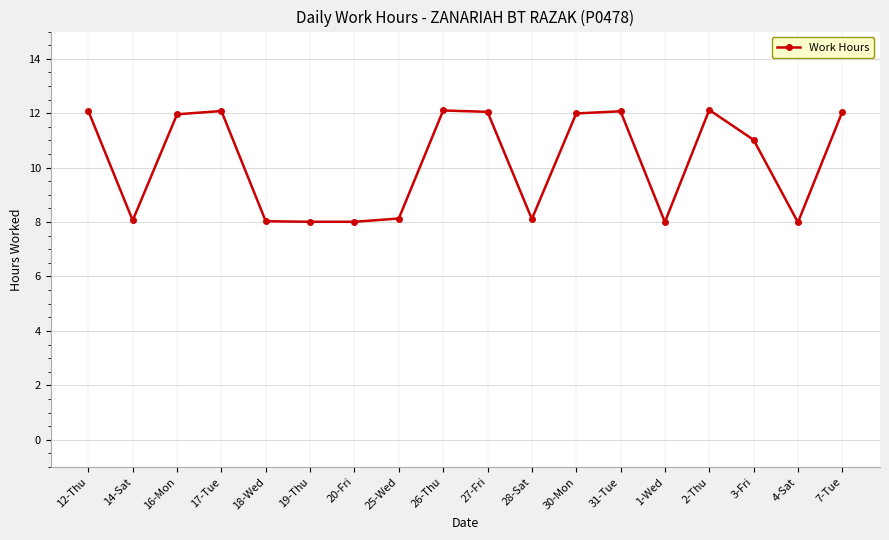

How many data points does each series have?

18